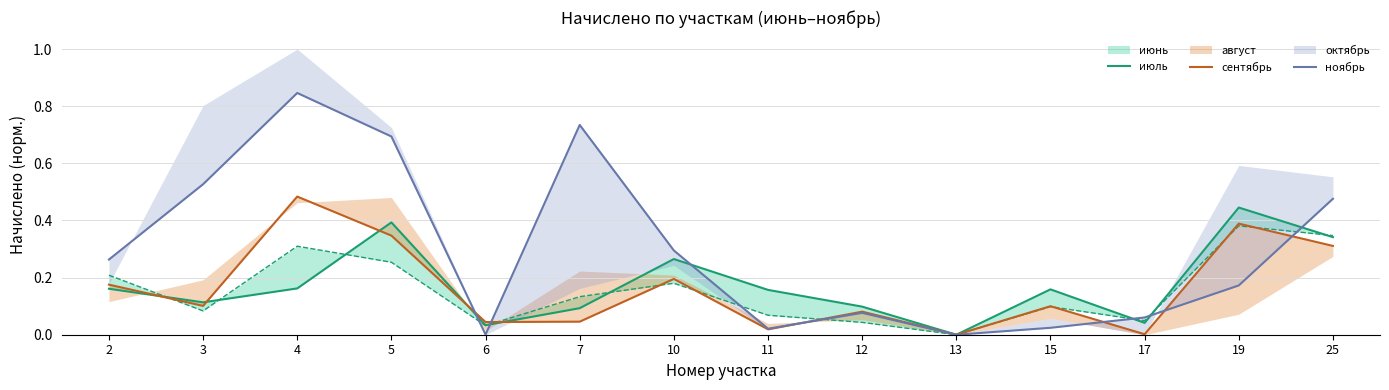

Read the июль value at 25.

0.3